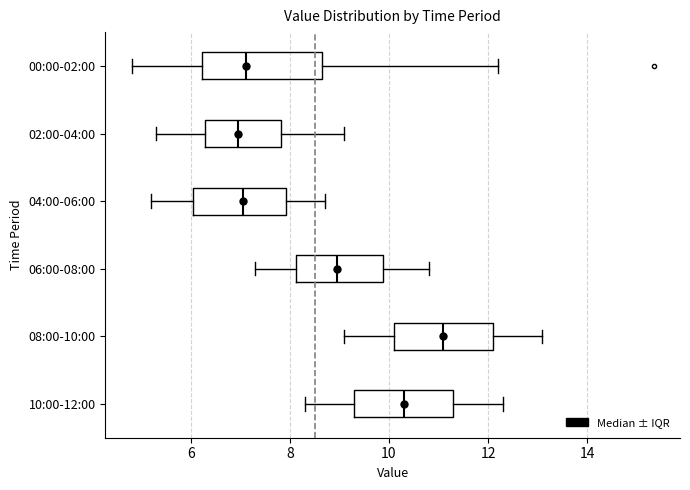

Comparing the boxes themselves (not the whiskers), which one is the widest?

00:00-02:00